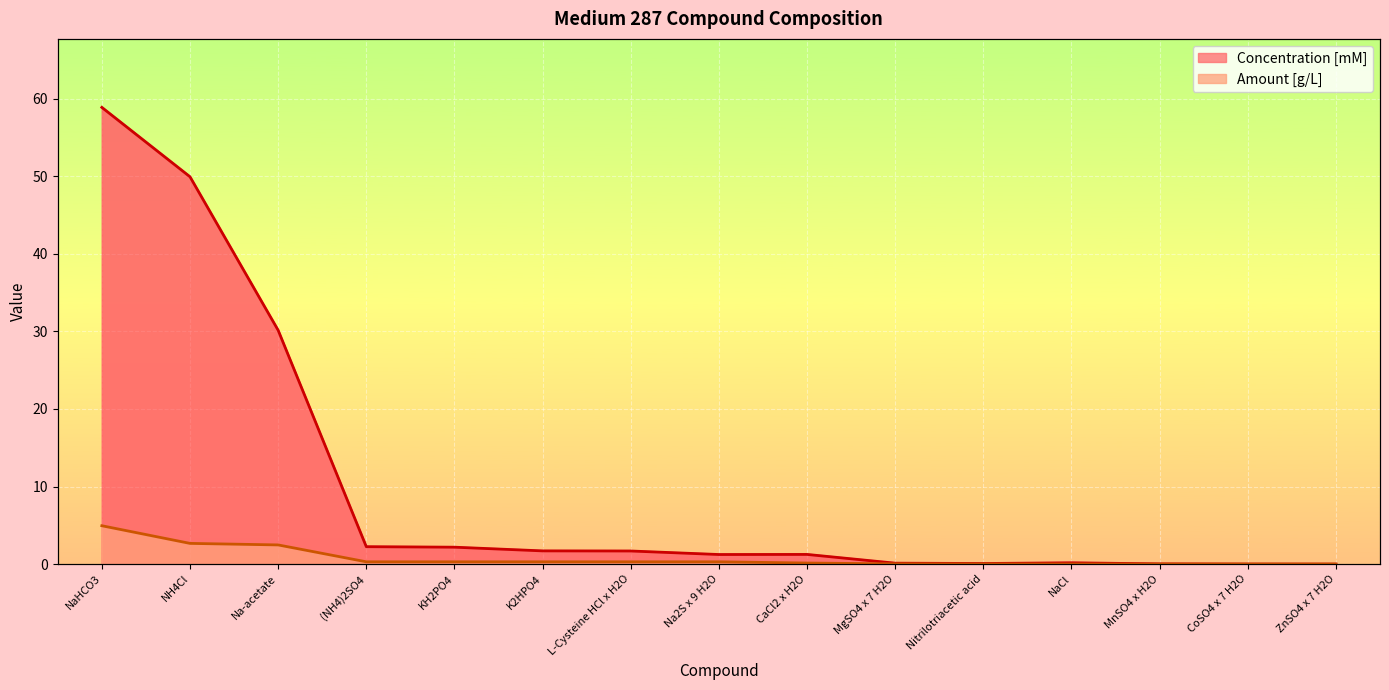

How many data points in Concentration [mM] are above 1?

9